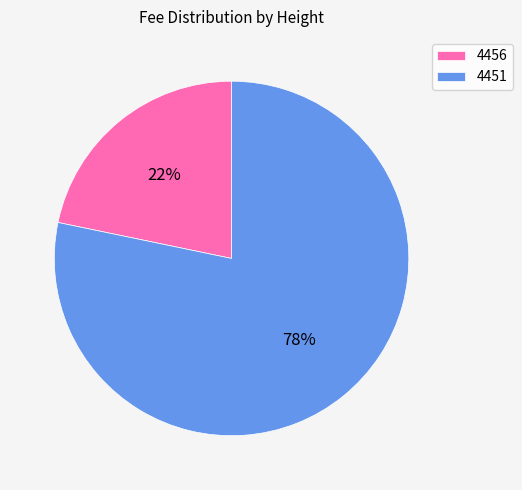

Do 4456 and 4451 together represent more than half of the pie?

Yes